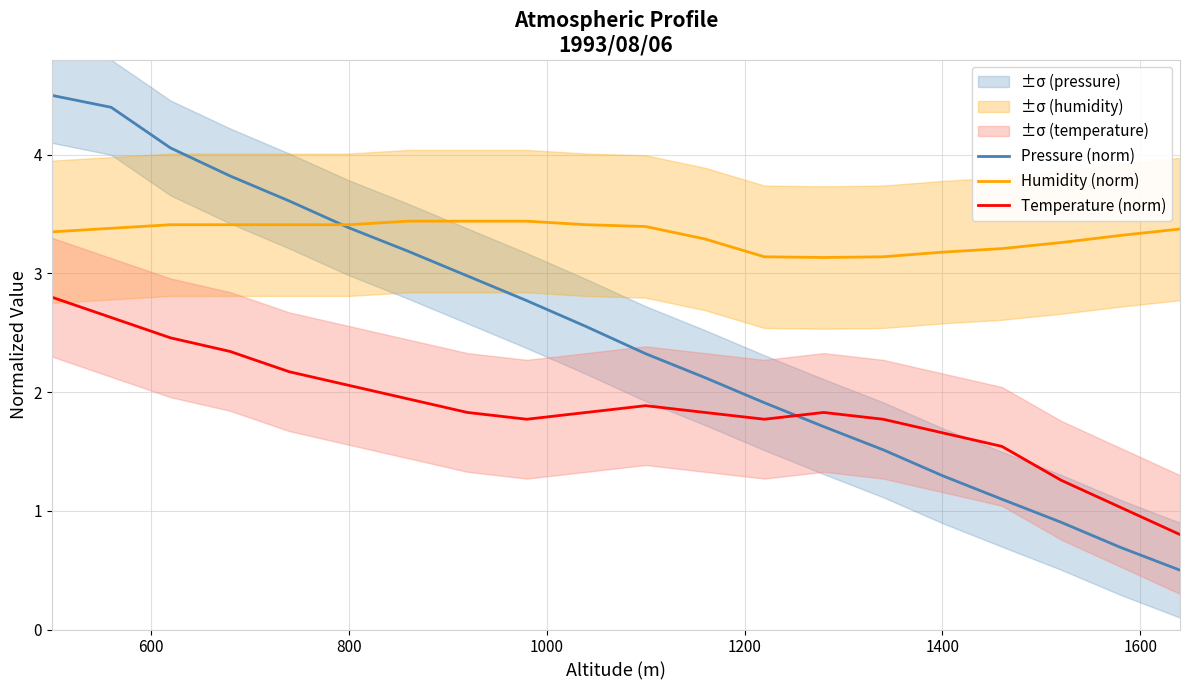

True or false: Temperature (norm) and Humidity (norm) cross at least once.

False